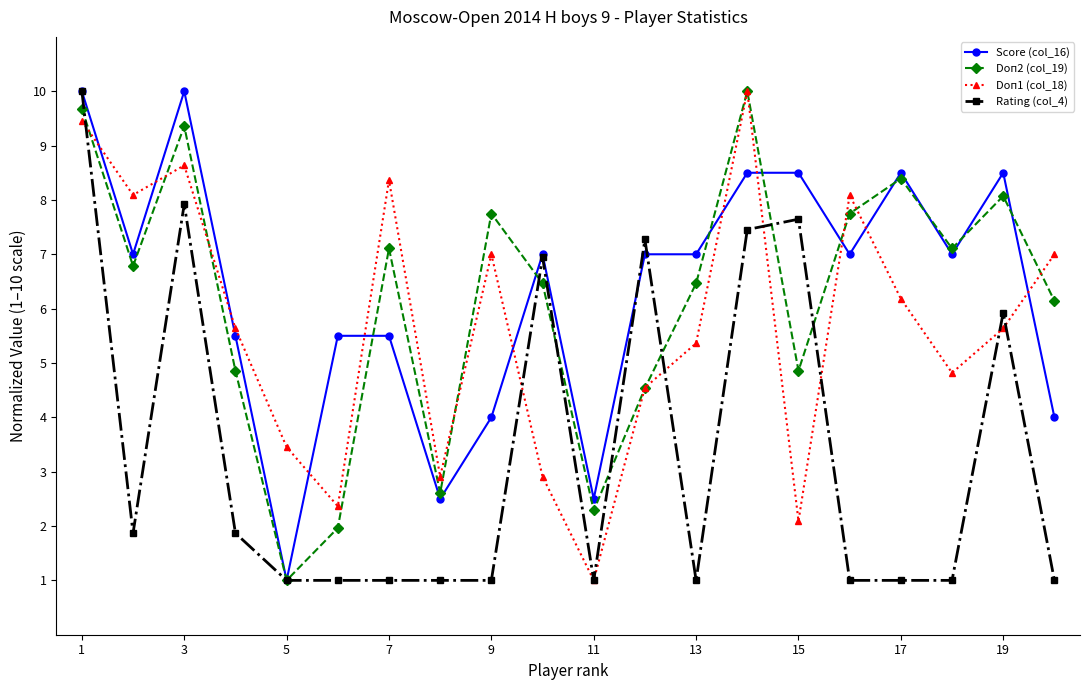

At how many categories does at least one series exceed 1?

20